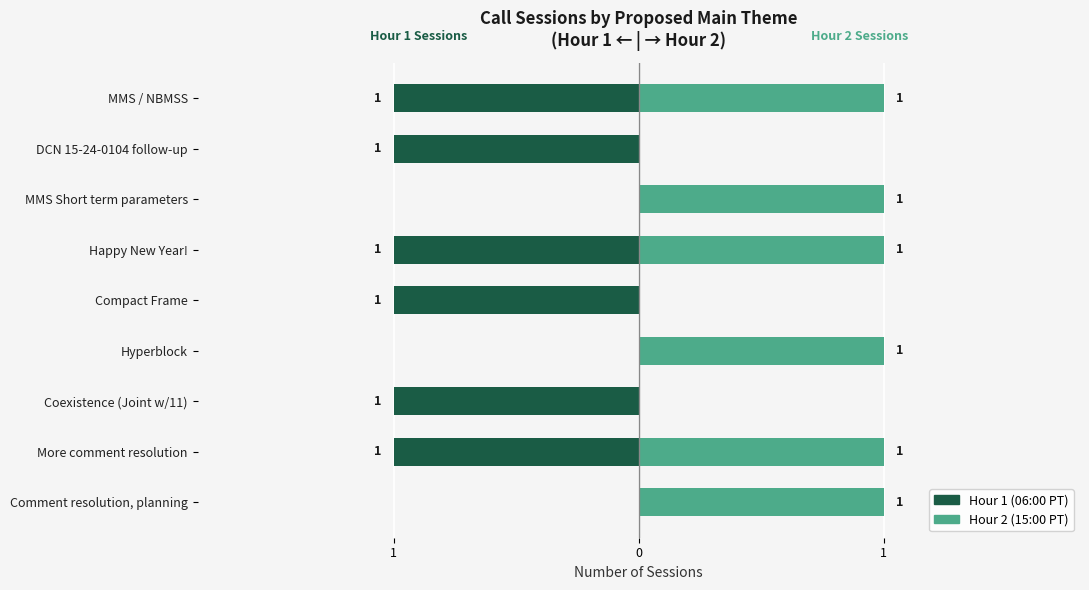

The value of Hour 2 at MMS / NBMSS is 2. True or false?

False